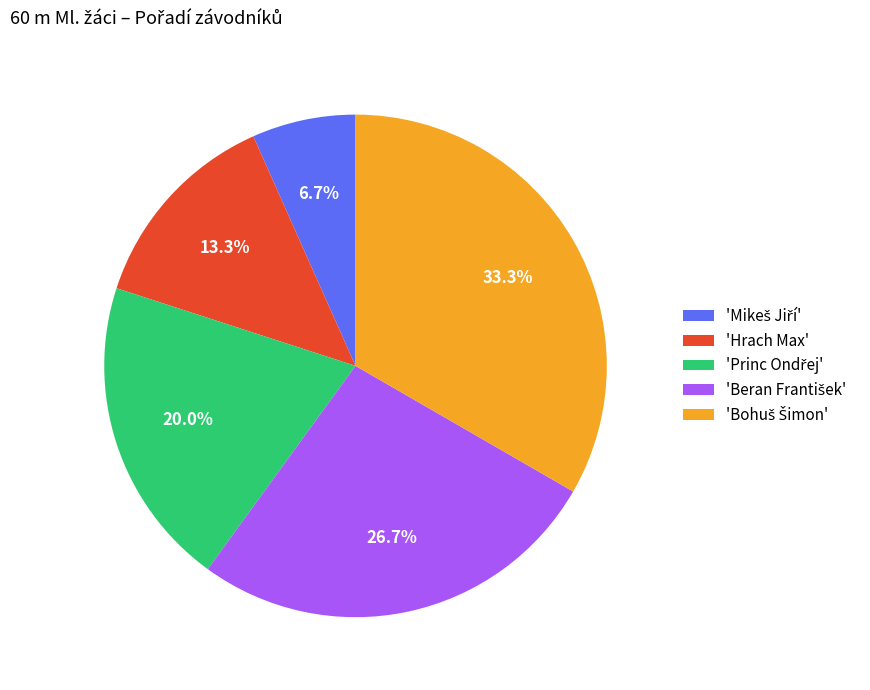

Is there any slice that represents more than half of the pie?

No